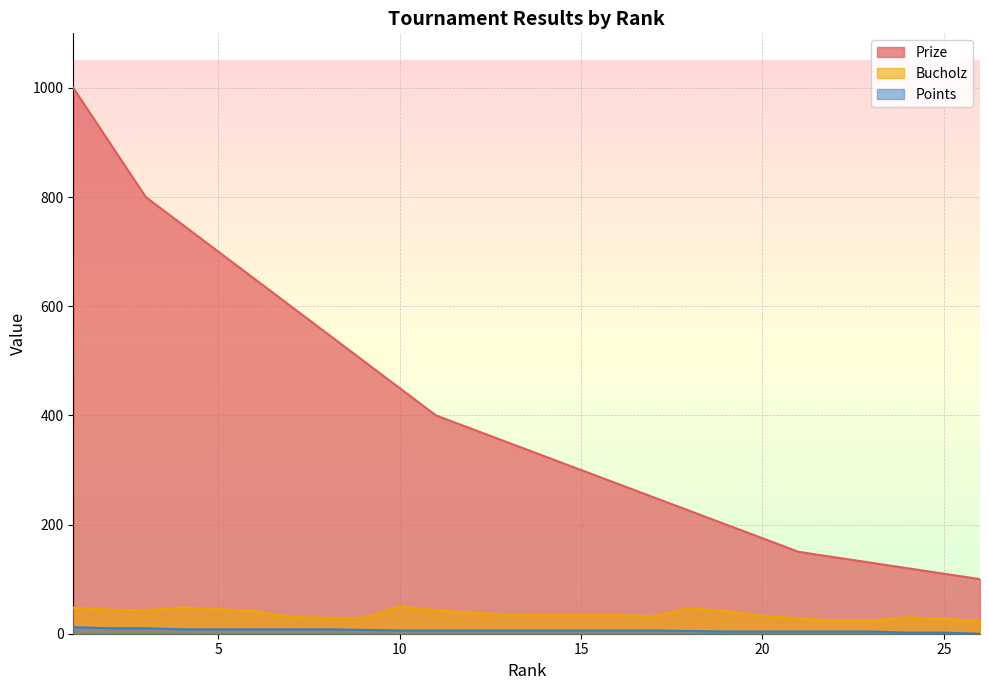

What is the average value of the Bucholz series?

36